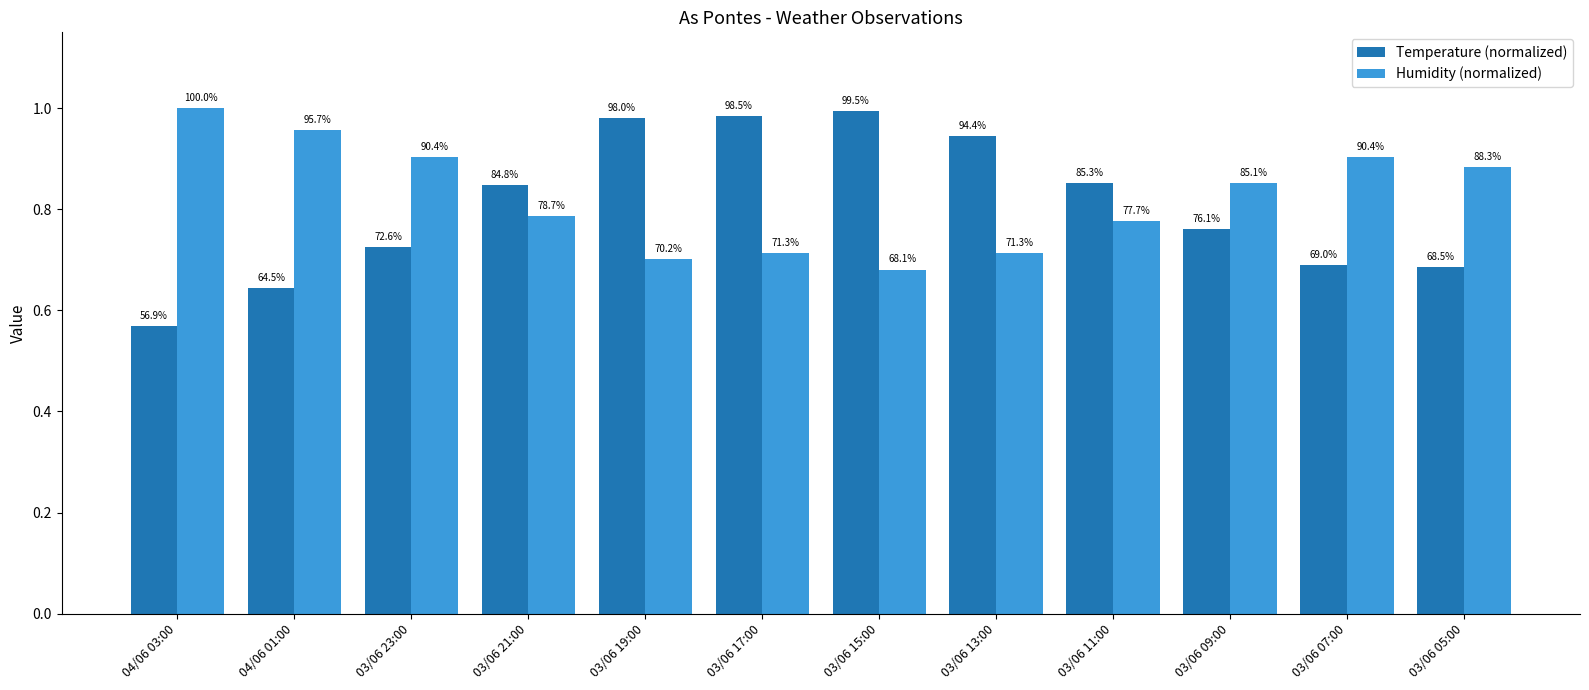

Which label corresponds to the largest value in the chart?

04/06 03:00